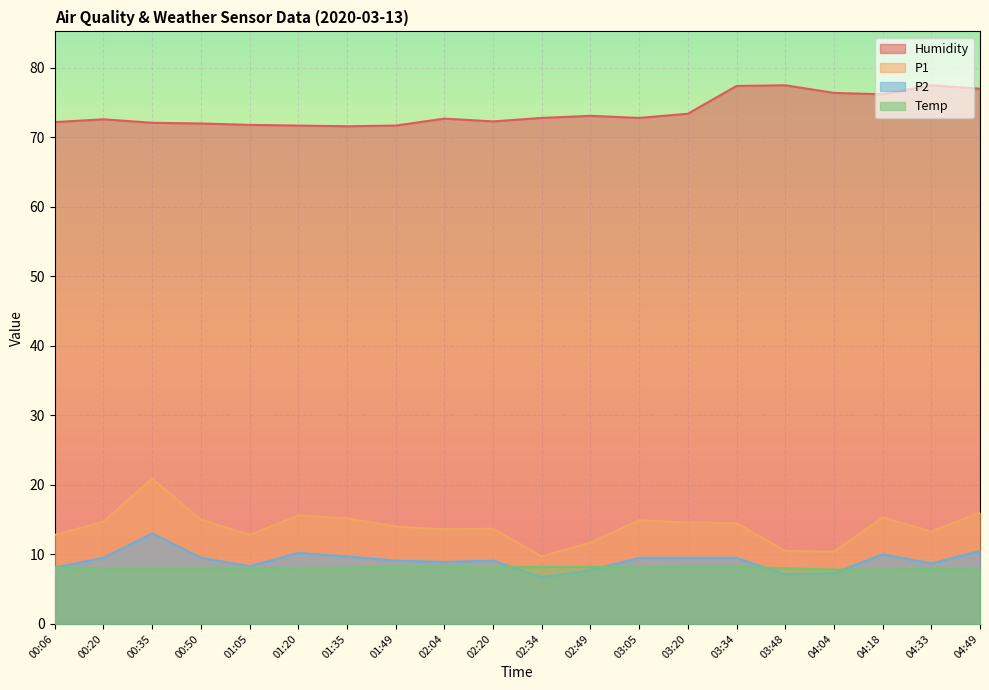

What is the maximum value for P1?

20.9